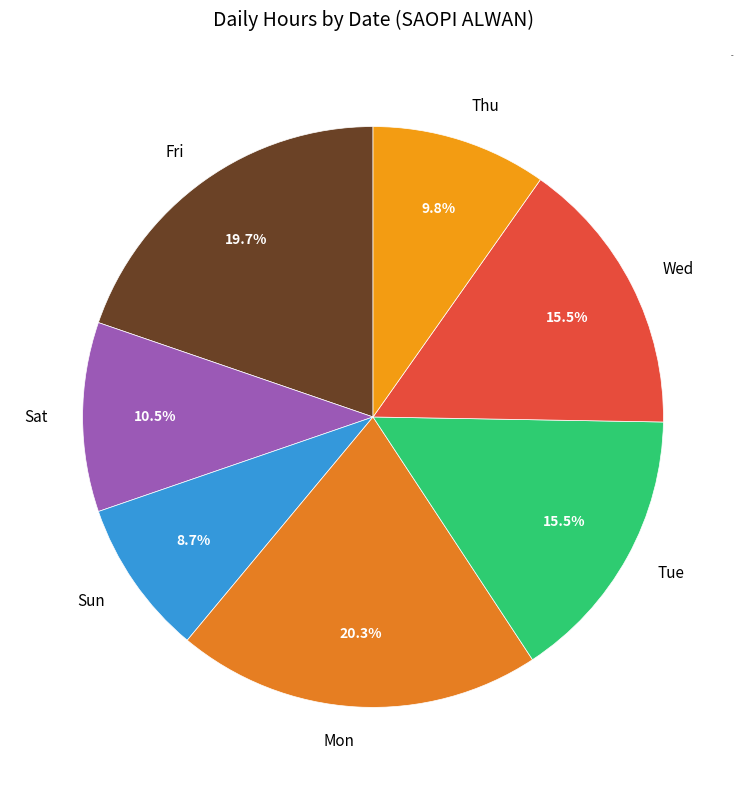

Which slice is the smallest?

Sun